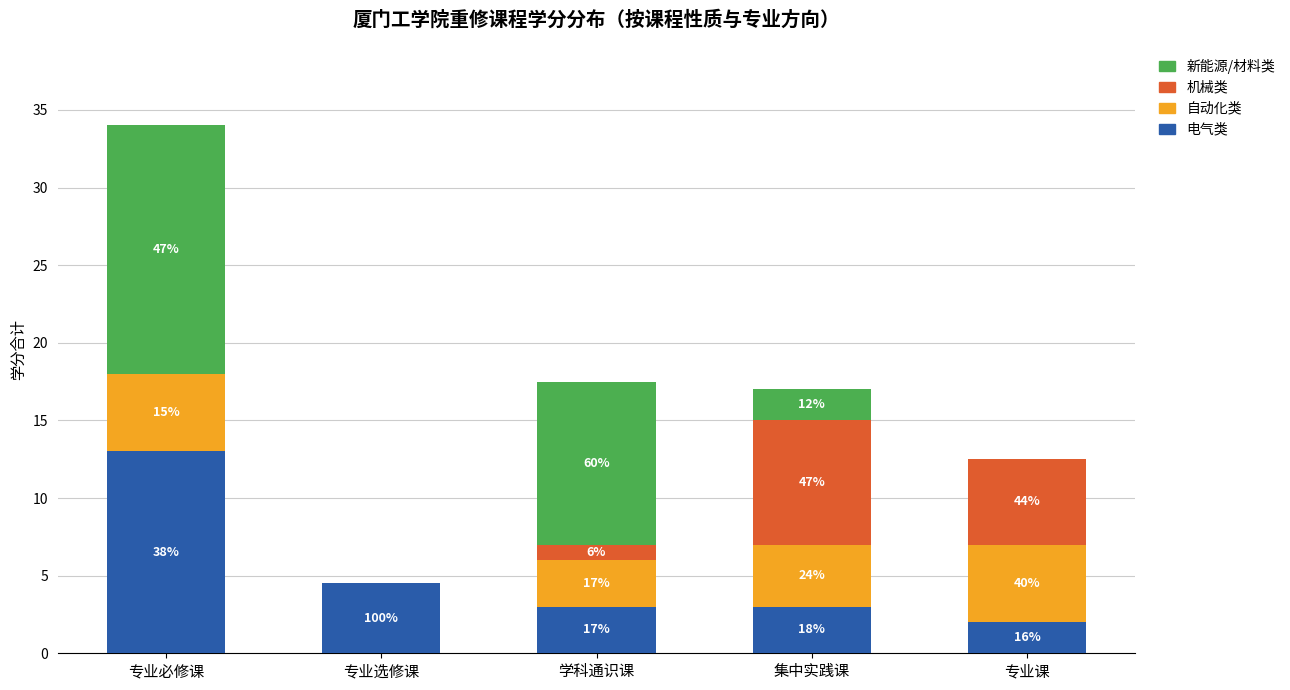

Are the bars horizontal?

No